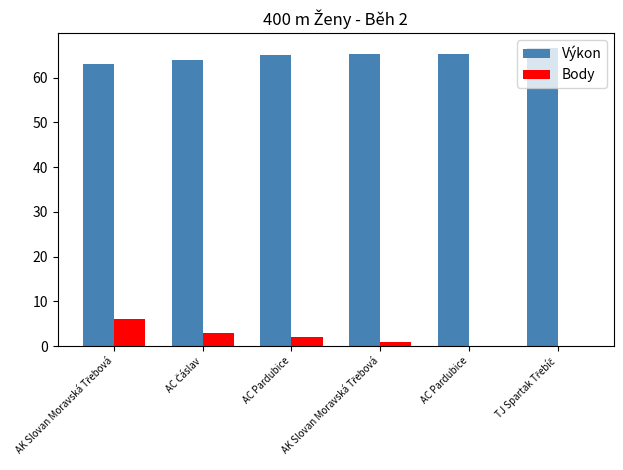

What is the label of the 3rd bar from the left?

AC Pardubice